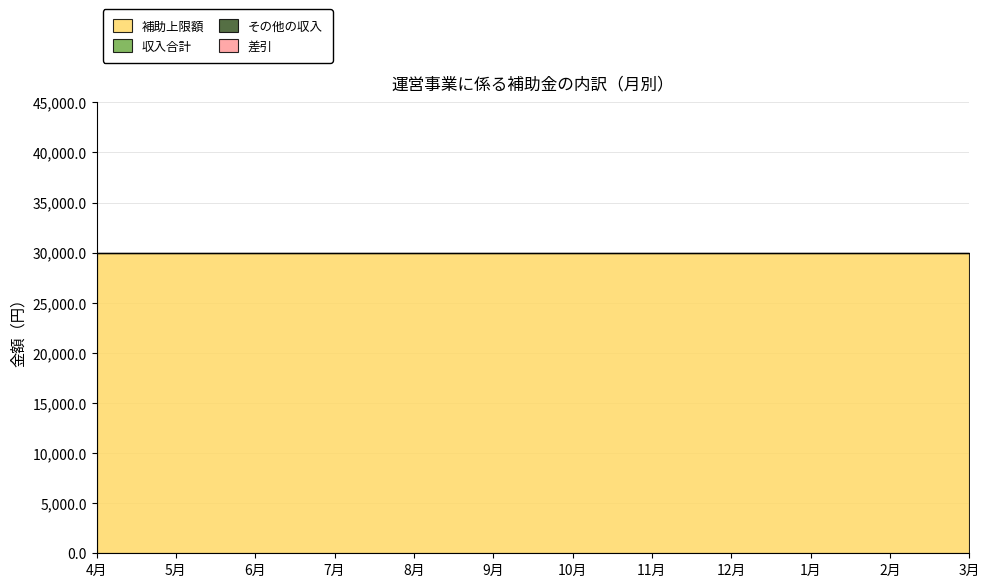

What position from the left is 5月?

2